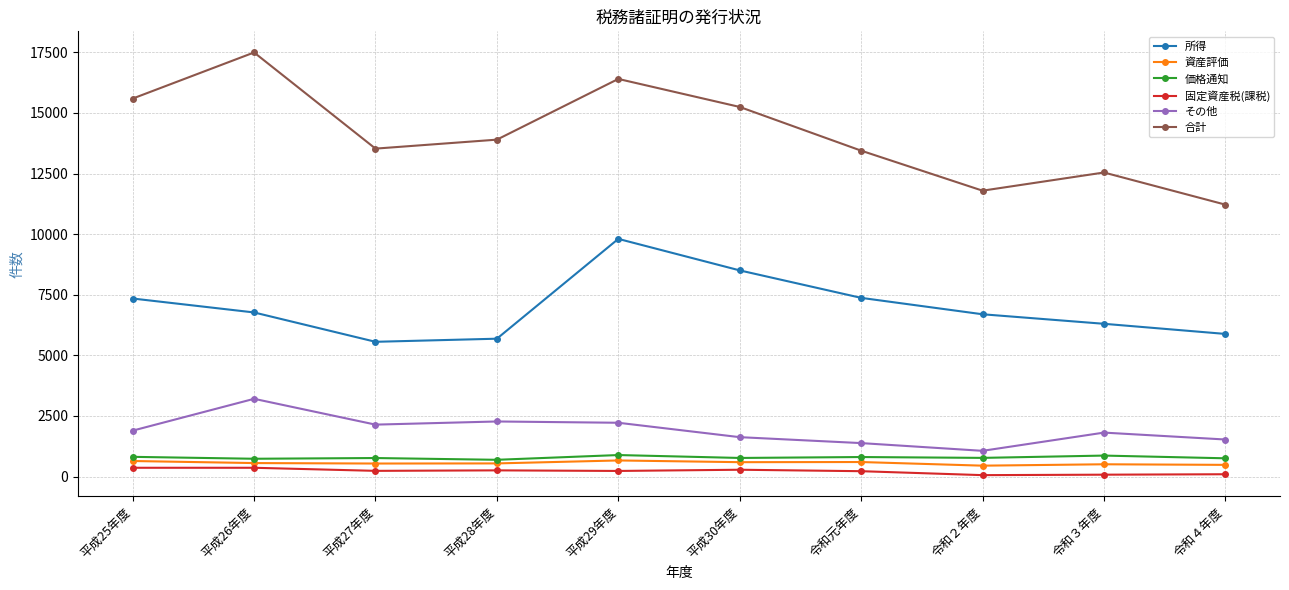

At how many categories does at least one series exceed 2182?

10